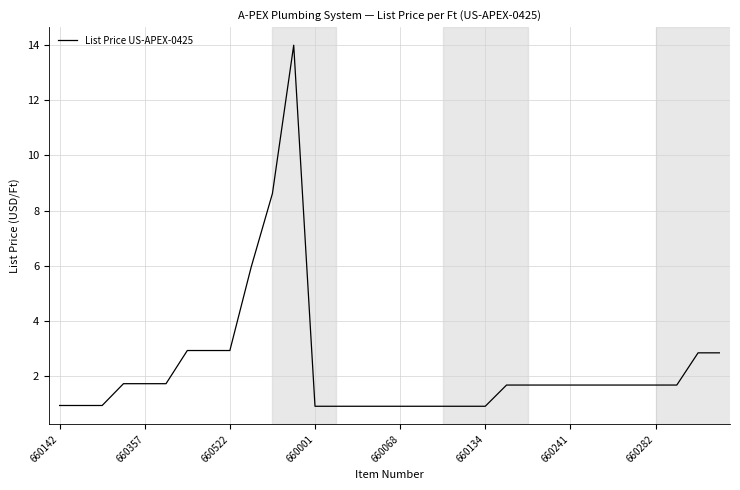

What is the smallest value displayed?

0.9